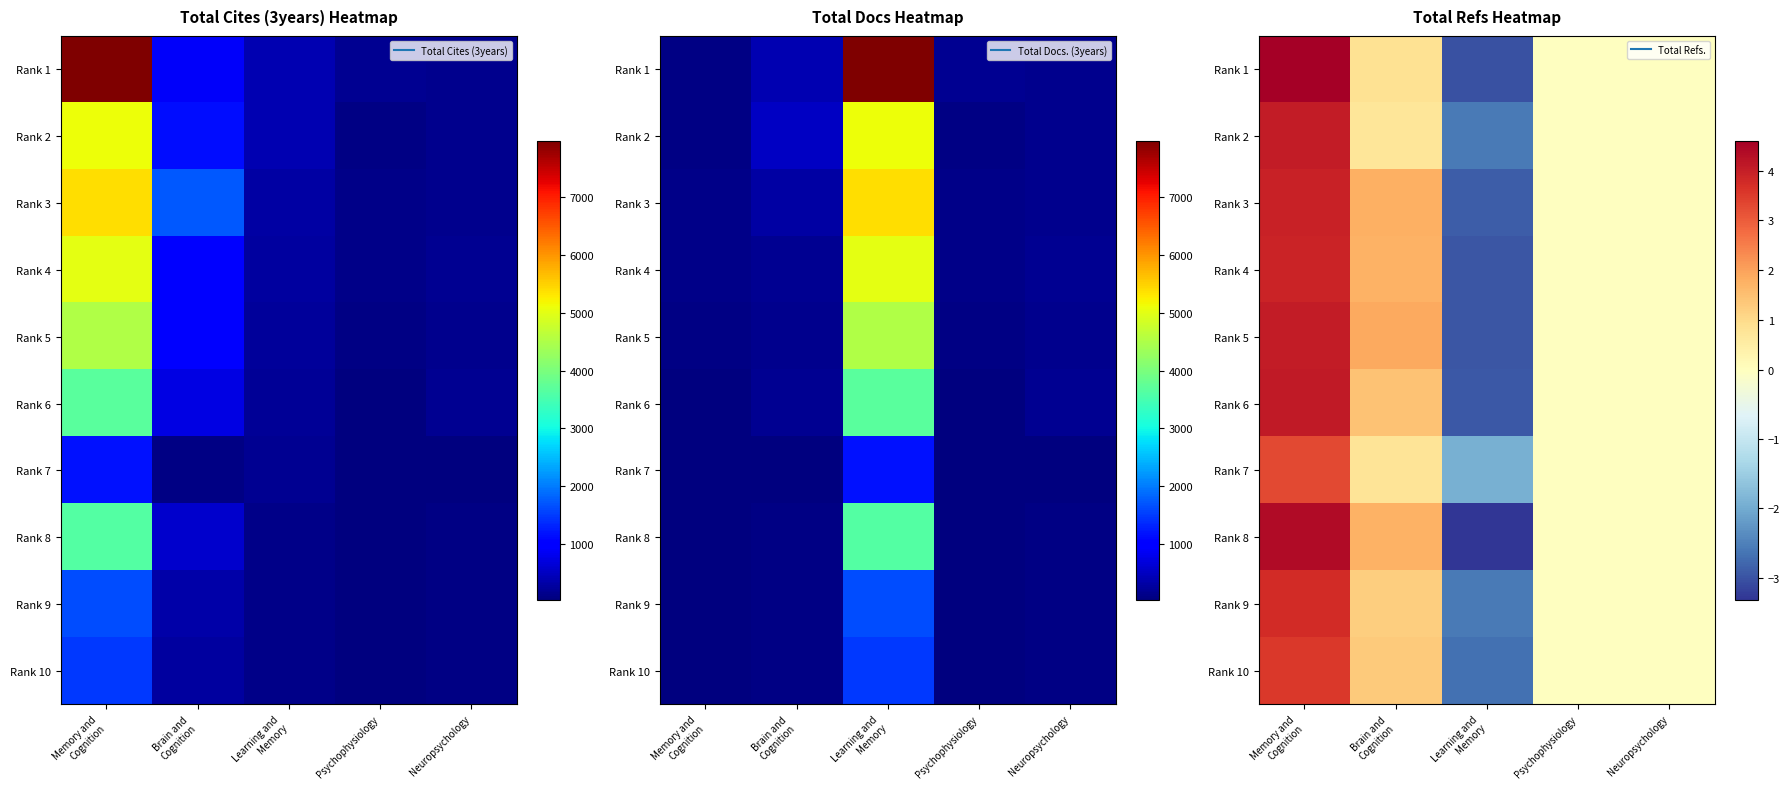

Which category has the lowest value across all series?

Learning and
Memory